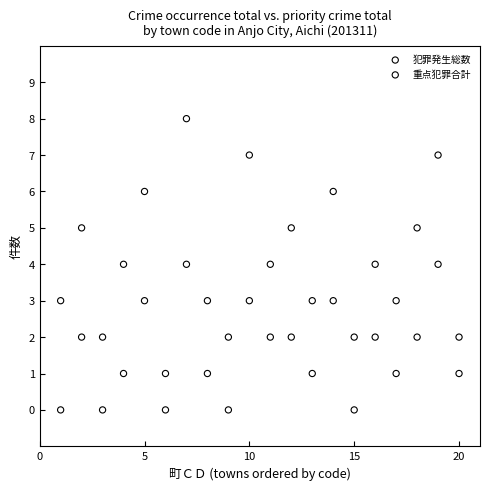

Which series has the widest spread of Y values?

犯罪発生総数